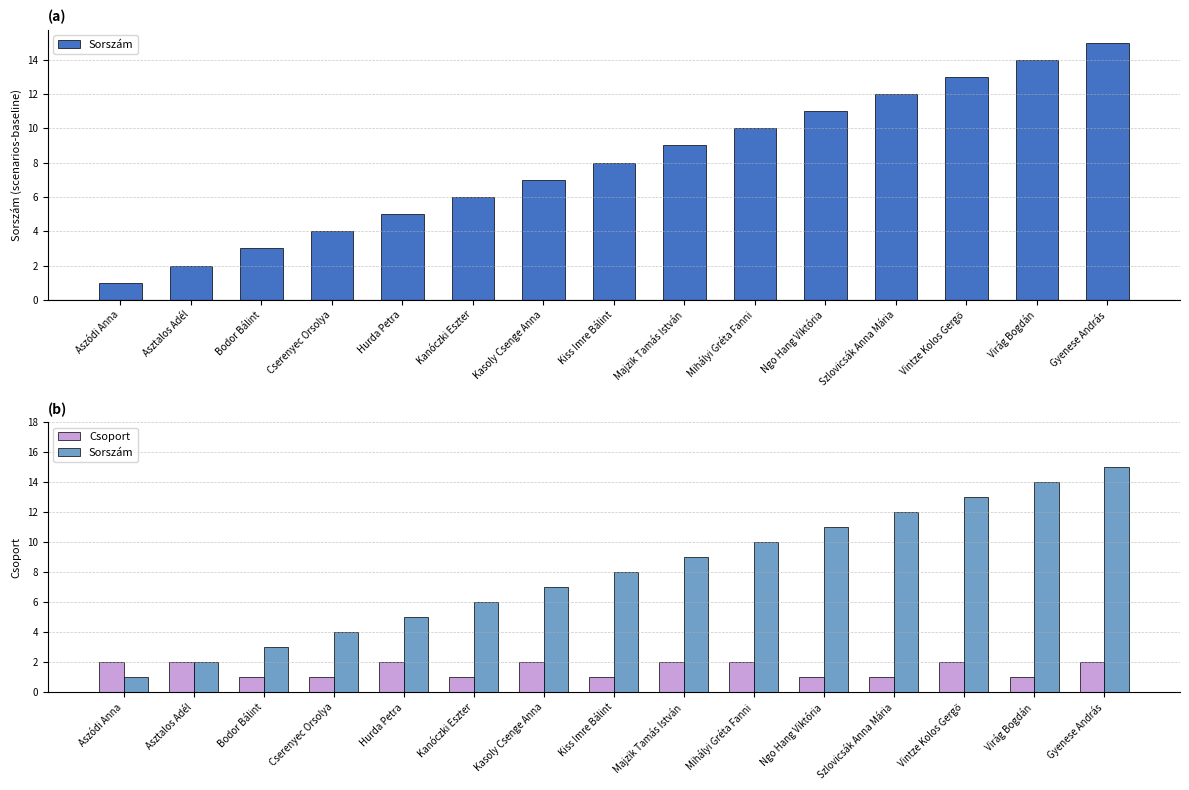

Is the value of Csoport at Aszódi Anna greater than the value of Sorszám at Virág Bogdán?

No